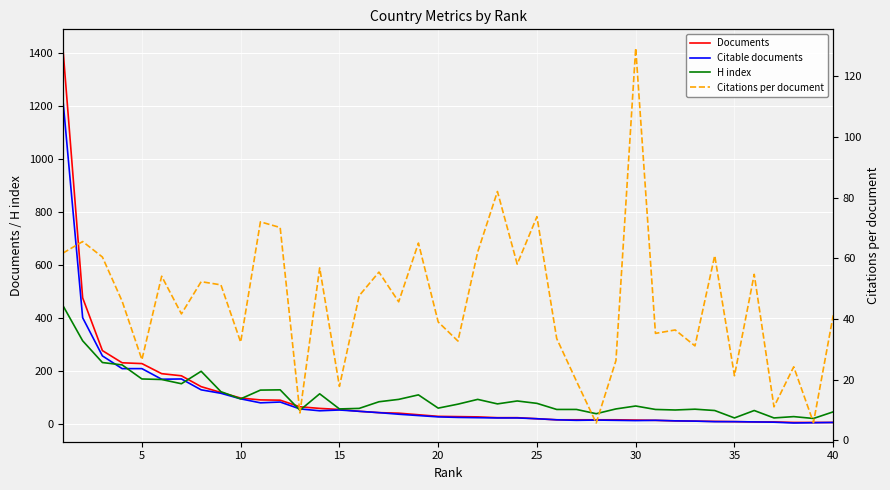

Between 30 and 35, which is larger?

30